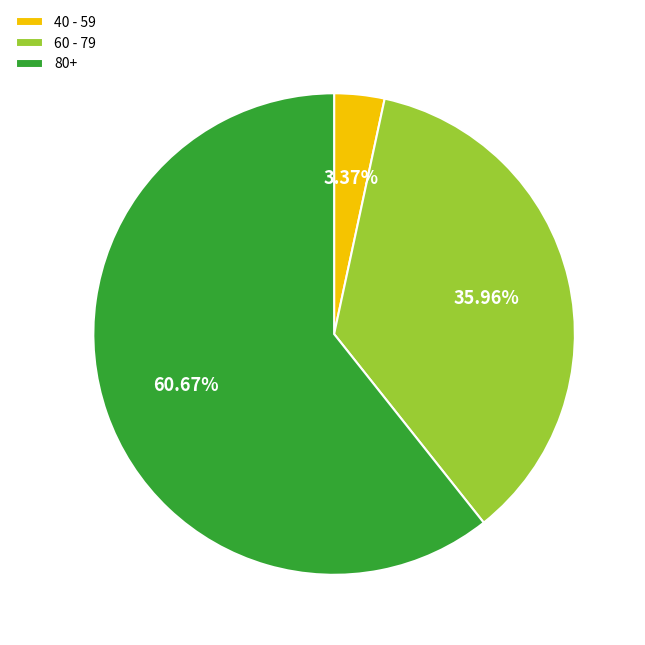

What is the smallest slice in the pie chart?

40 - 59